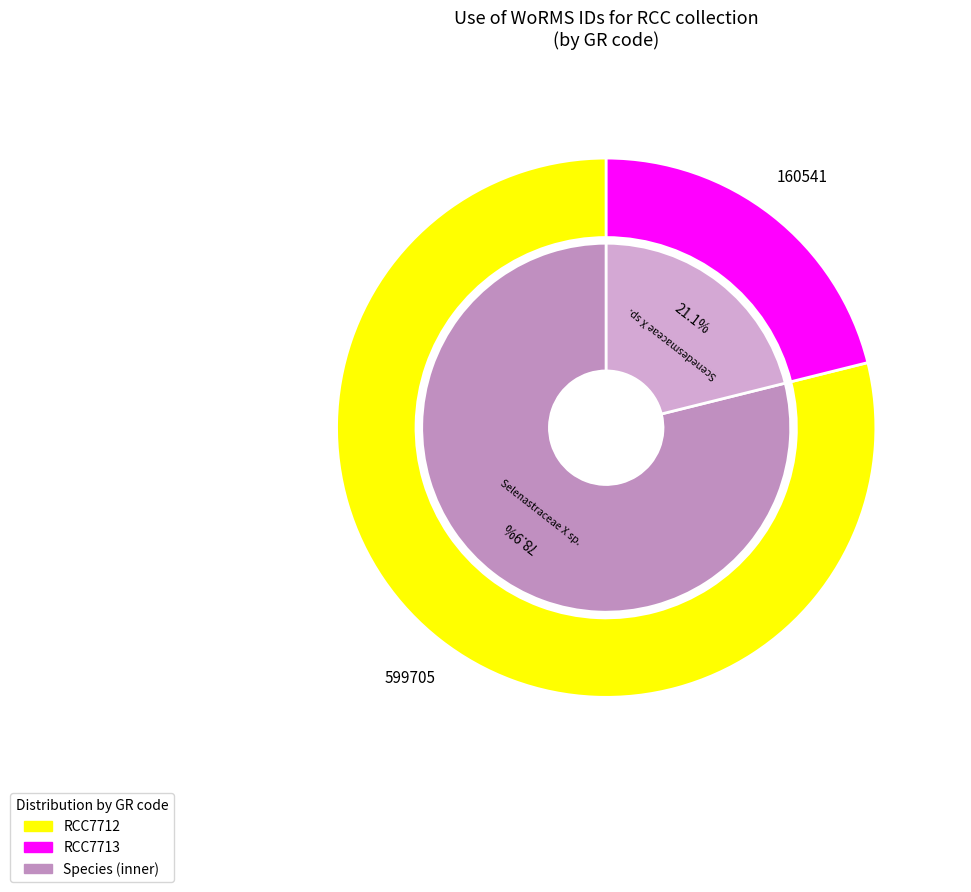

Is the sum of Scenedesmaceae X sp. and Selenastraceae X sp. greater than half?

Yes